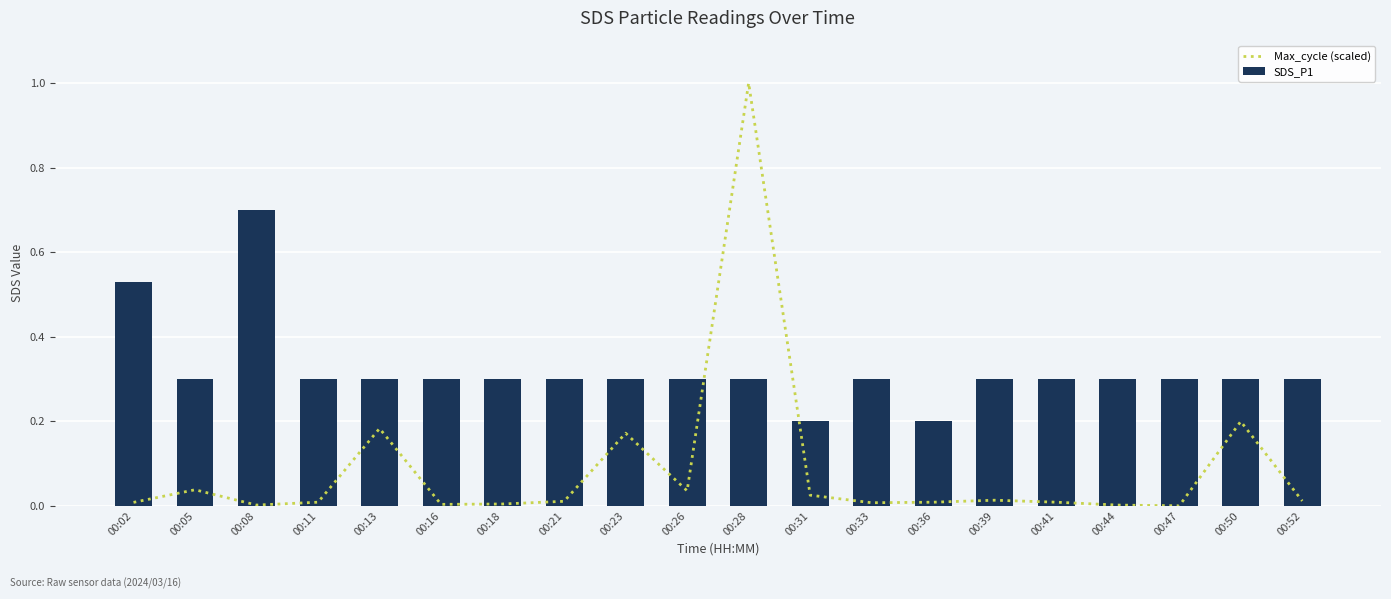

What is the average value of the Max_cycle (scaled) series?

0.1